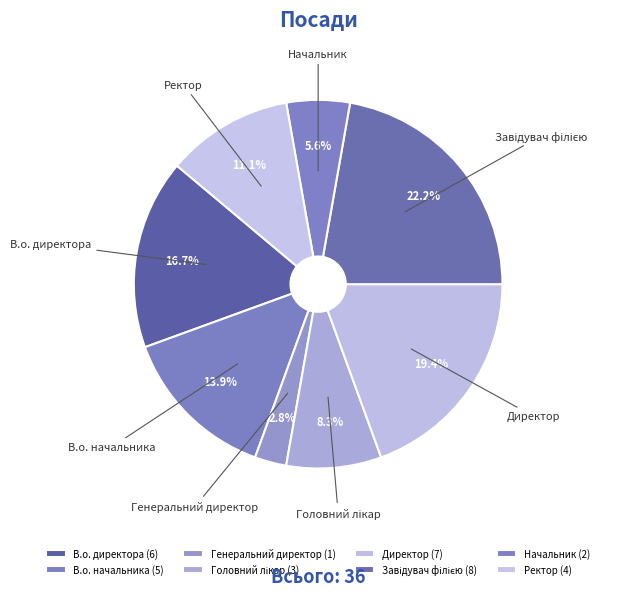

Approximately how many times larger is the value at Ректор compared to В.о. начальника?

0.8